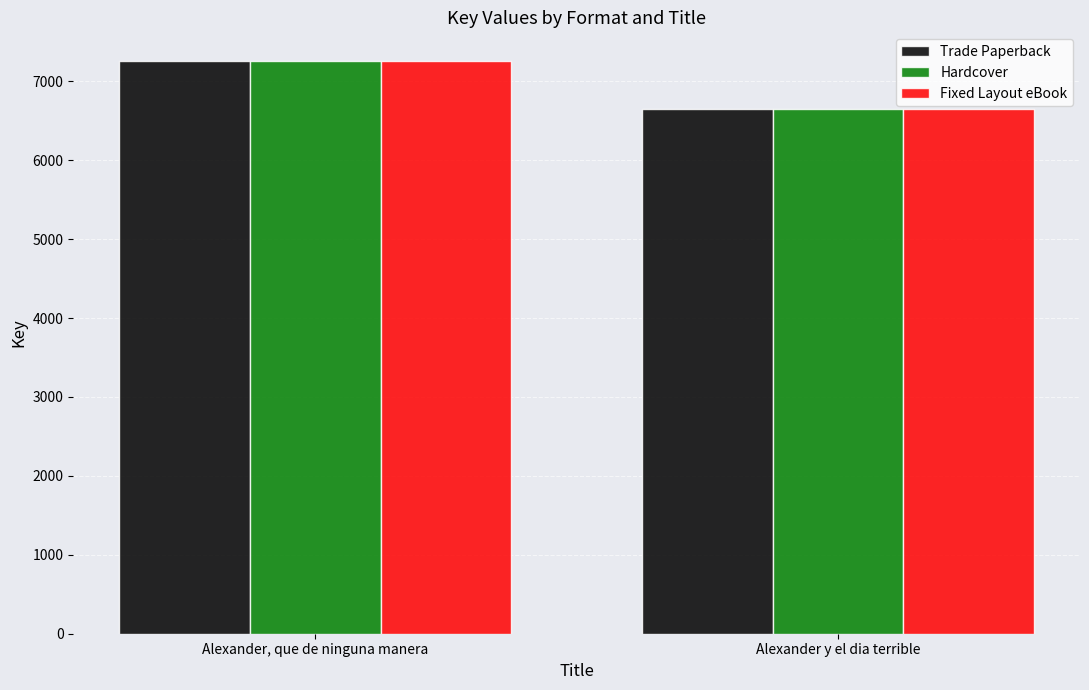

Reading left to right, list all the values displayed in this chart.

Trade Paperback: Alexander, que de ninguna manera=7257	Alexander y el dia terrible=6650
Hardcover: Alexander, que de ninguna manera=7257	Alexander y el dia terrible=6650
Fixed Layout eBook: Alexander, que de ninguna manera=7257	Alexander y el dia terrible=6650